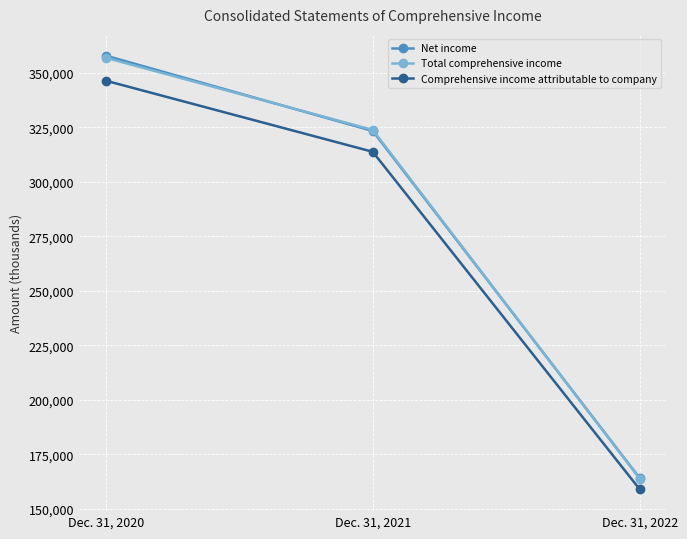

How many values in the Comprehensive income attributable to company series are below 313766?

1